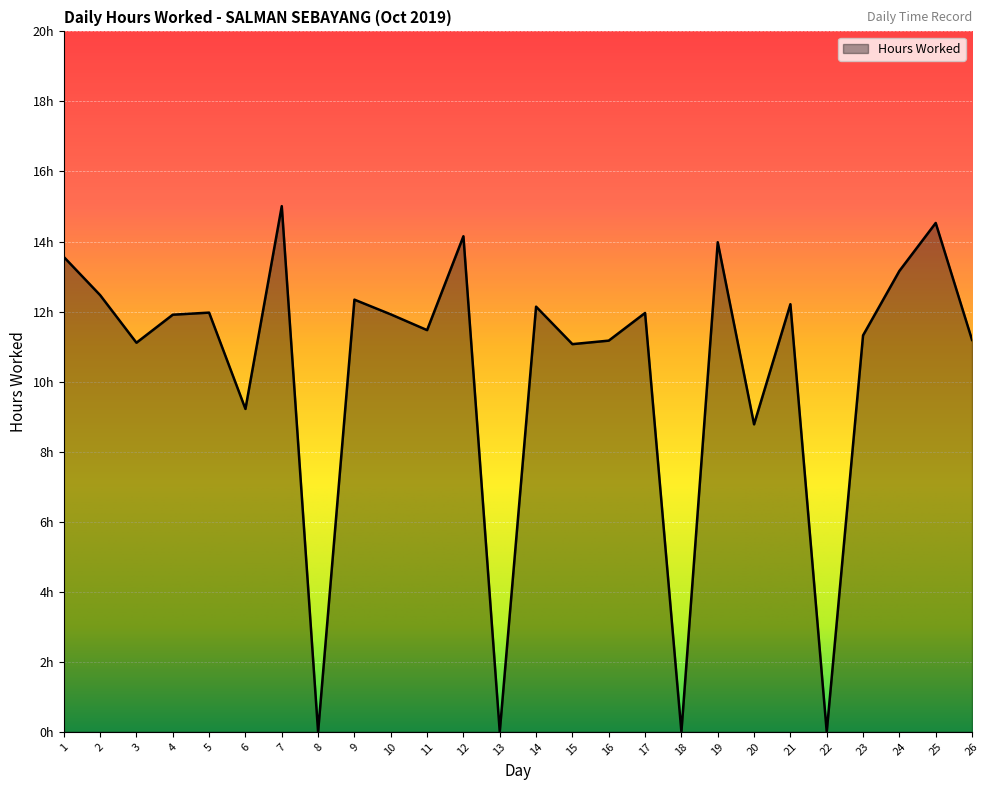

What is the difference between the second highest and minimum values?

14.5